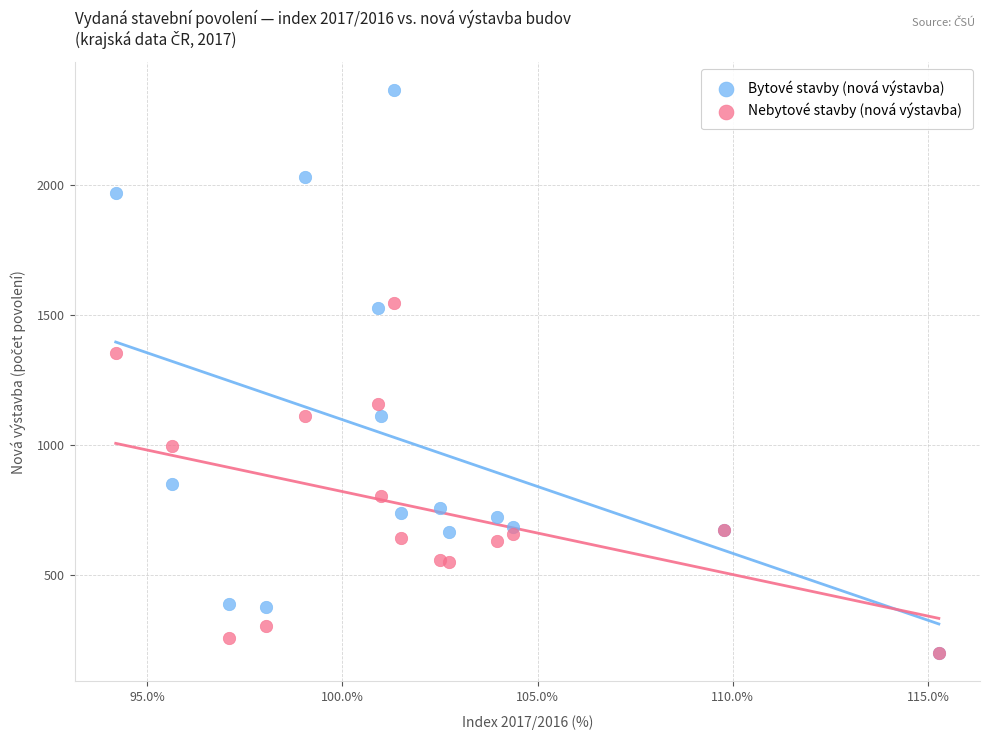

Across all series, what Y value is closest to 1283?

1354